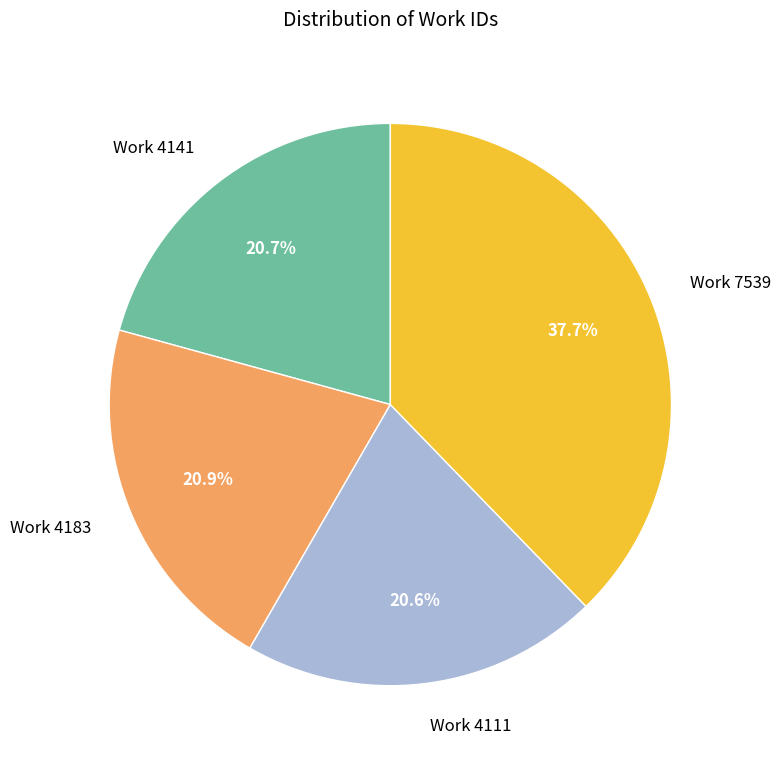

To the nearest percent, what portion does Work 4183 represent?

21%